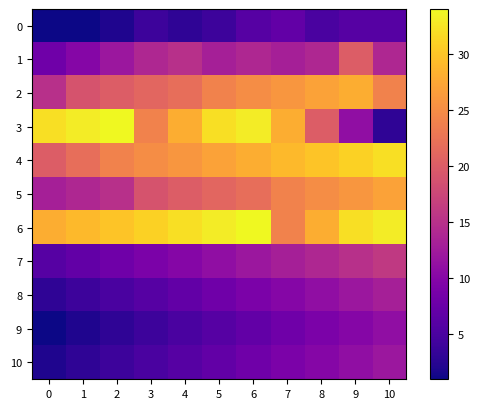

Which series has the widest spread of values?

row_3